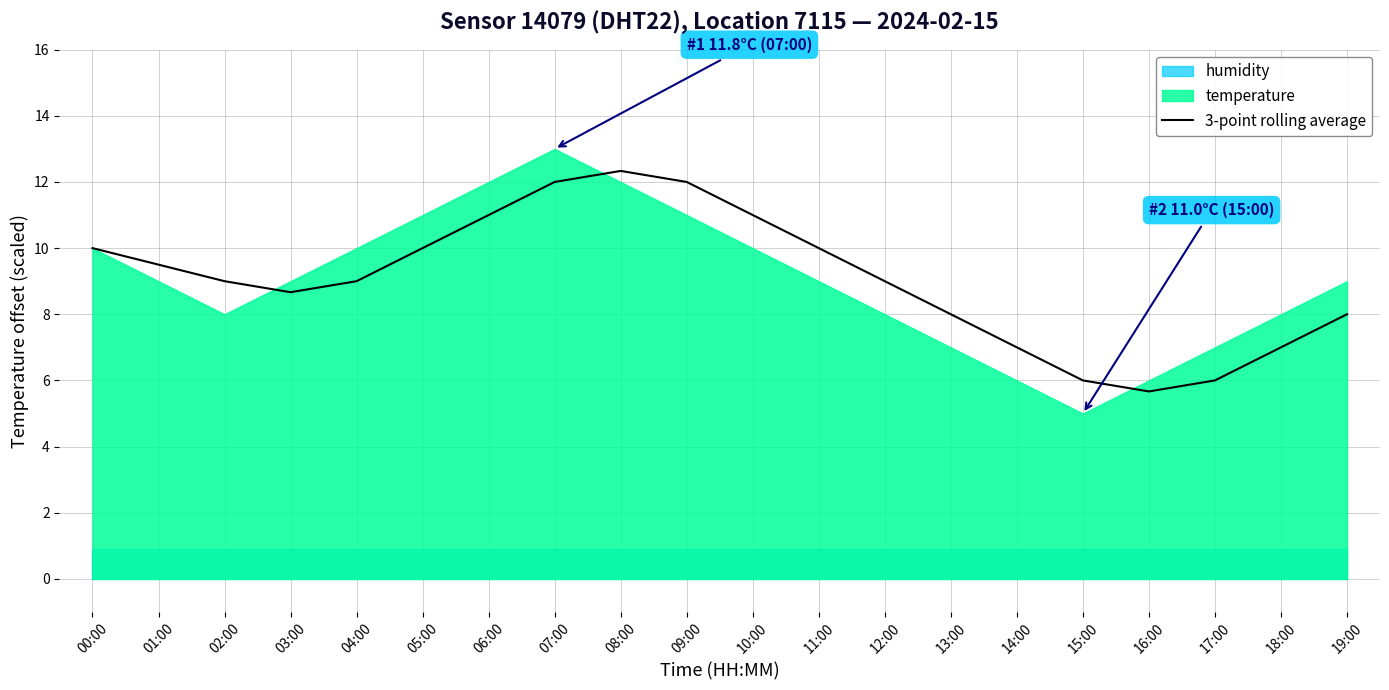

How many interior local peaks (higher than both neighbors) does the data have?

1